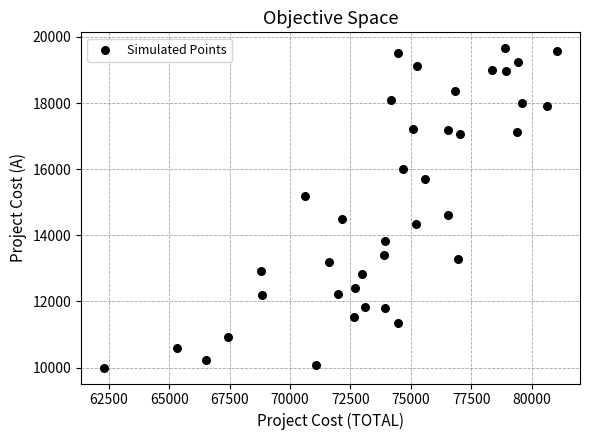

What Y value in the scatter plot is closest to 14828?

14619.6